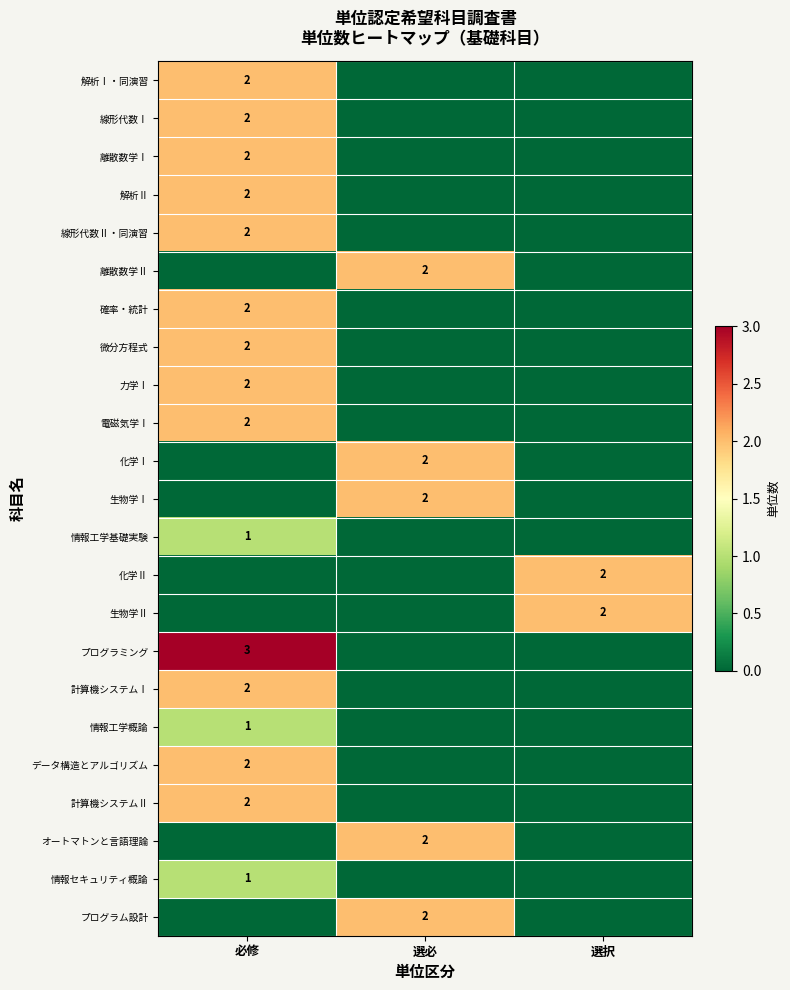

True or false: 情報工学概論 has a value of 1 at 必修.

True